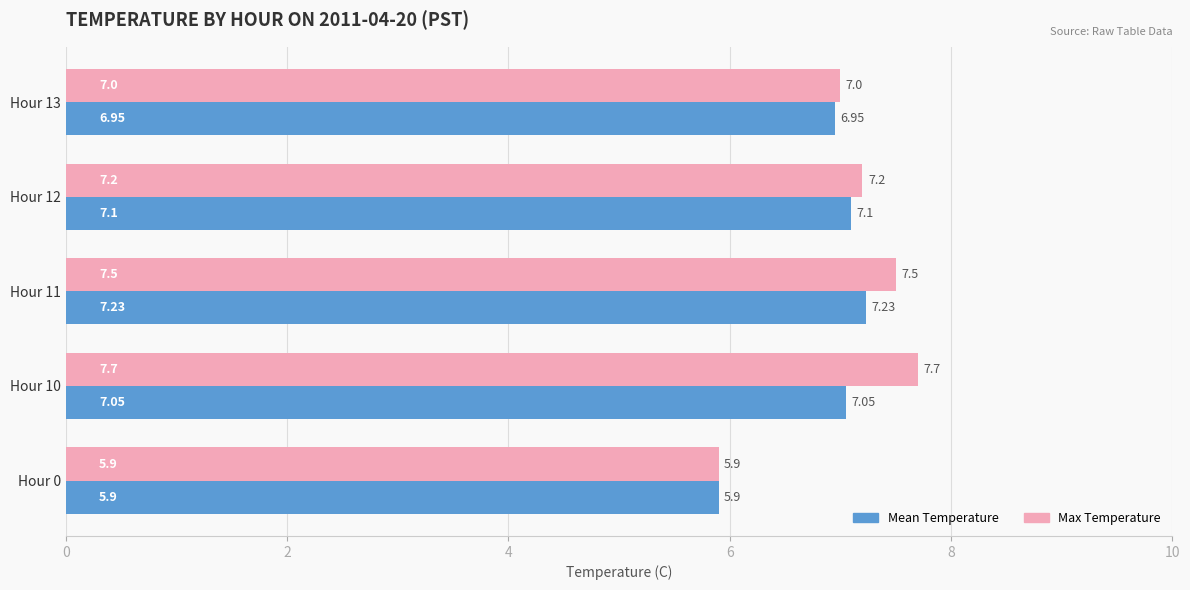

Which series changed the most between Hour 12 and Hour 13?

Max Temperature